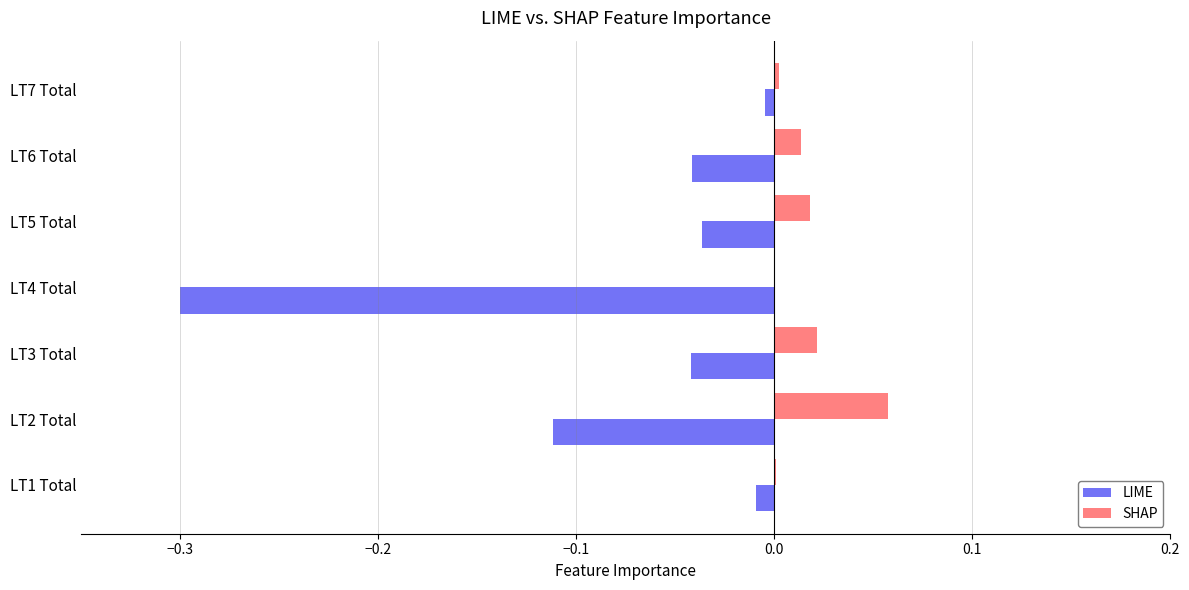

The value of LIME at LT2 Total is -0.2. True or false?

False